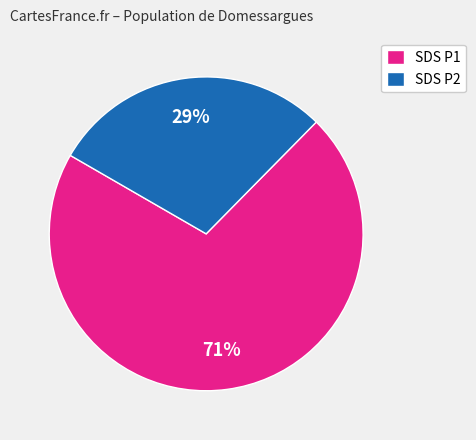

Is there any slice that represents more than half of the pie?

Yes